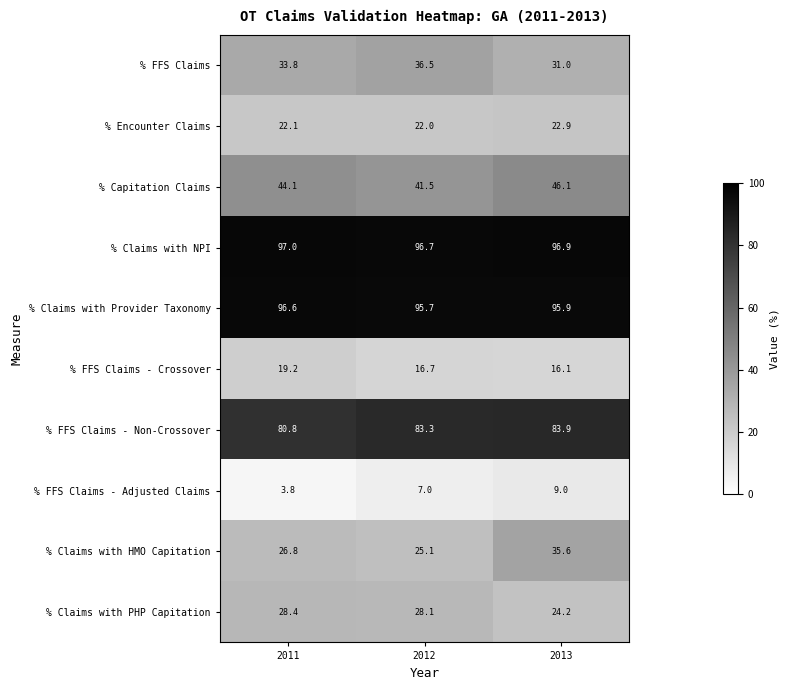

What is the maximum value shown in the chart?

97.0